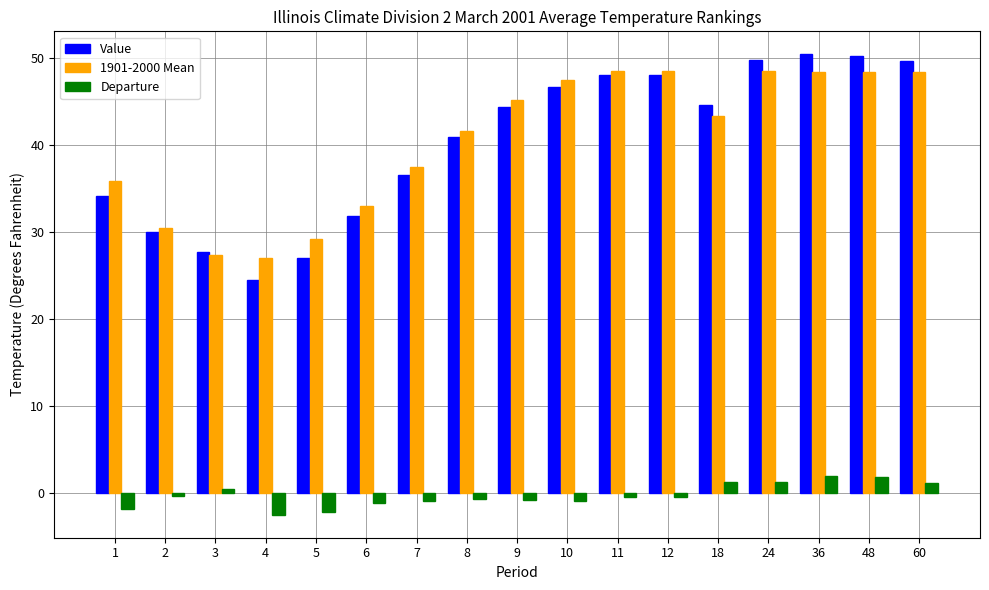

What is the difference between the maximum and second lowest values in the 1901-2000 Mean series?

21.2